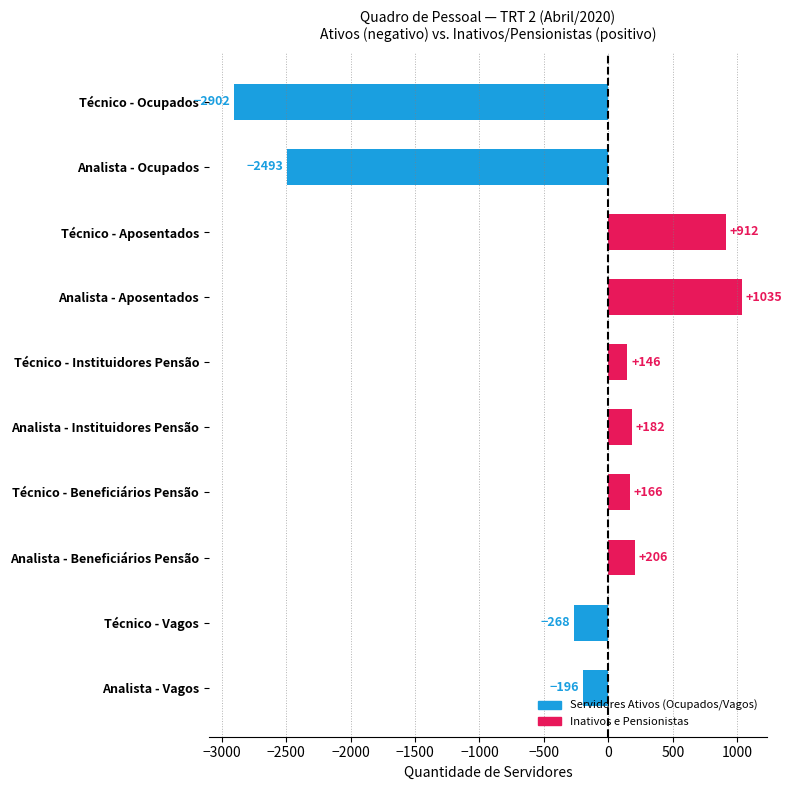

Reading top to bottom, extract all data points from this chart.

Técnico - Ocupados=-2902	Analista - Ocupados=-2493	Técnico - Aposentados=912	Analista - Aposentados=1035	Técnico - Instituidores Pensão=146	Analista - Instituidores Pensão=182	Técnico - Beneficiários Pensão=166	Analista - Beneficiários Pensão=206	Técnico - Vagos=-268	Analista - Vagos=-196